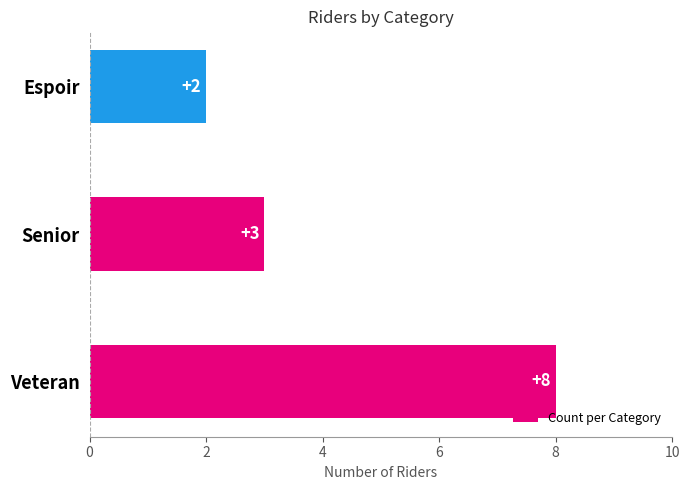

Rank the categories by value from highest to lowest.

Veteran, Senior, Espoir